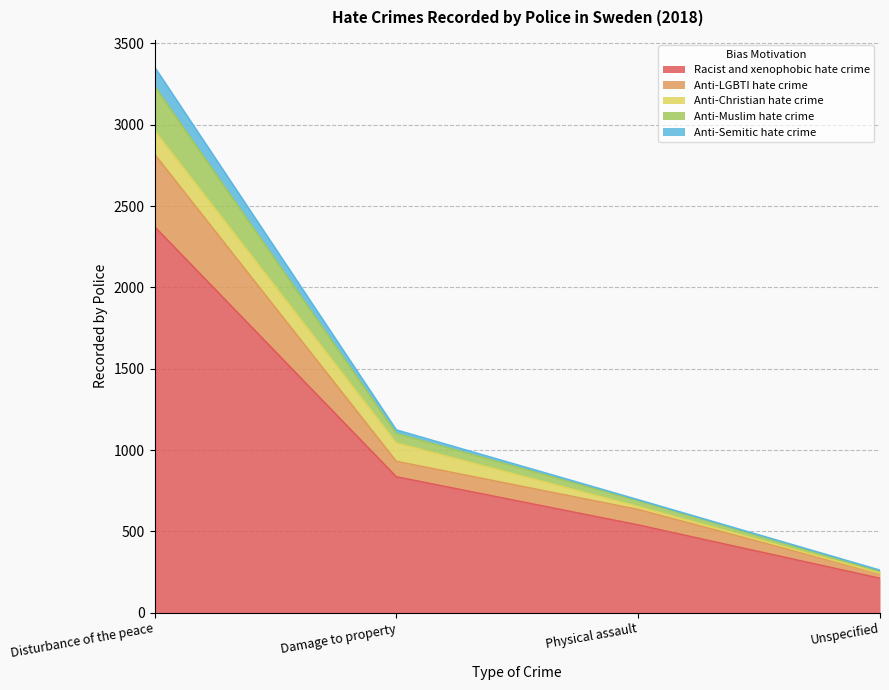

True or false: Anti-LGBTI hate crime and Anti-Semitic hate crime cross at least once.

False